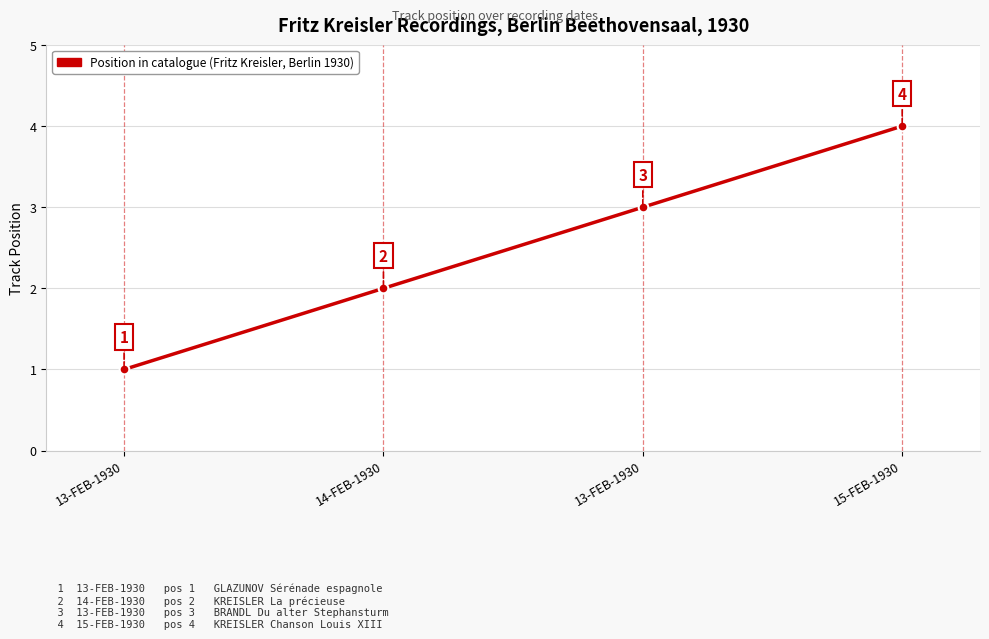

How many lines are shown in the chart?

1